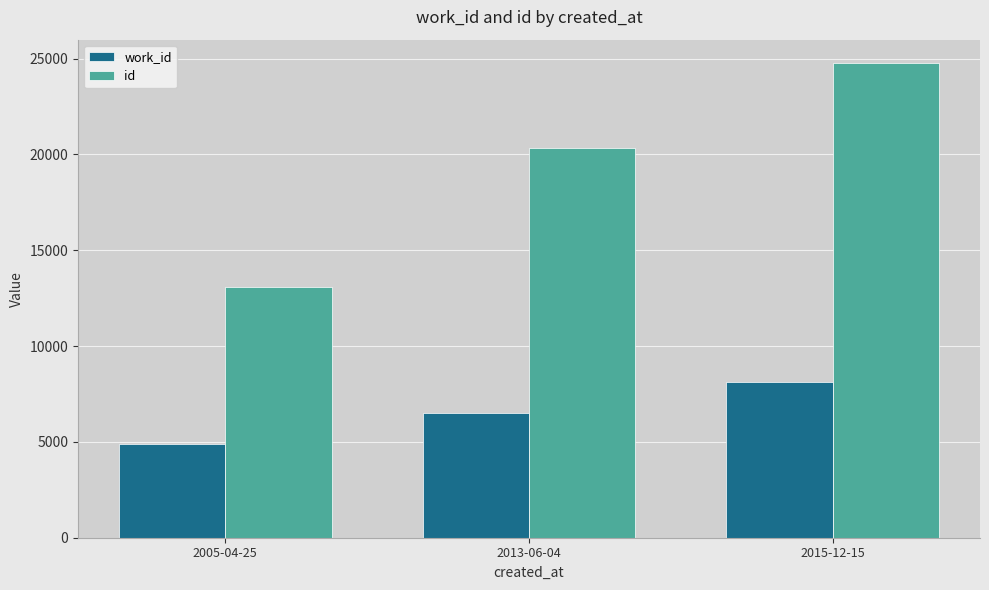

What is the approximate value of work_id at 2013-06-04, to the nearest 100?

6500